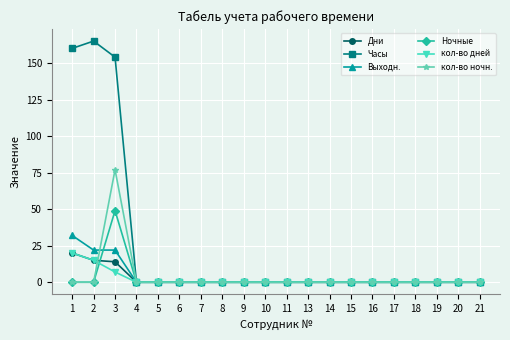

True or false: кол-во ночн. has a value of -23 at 16.

False